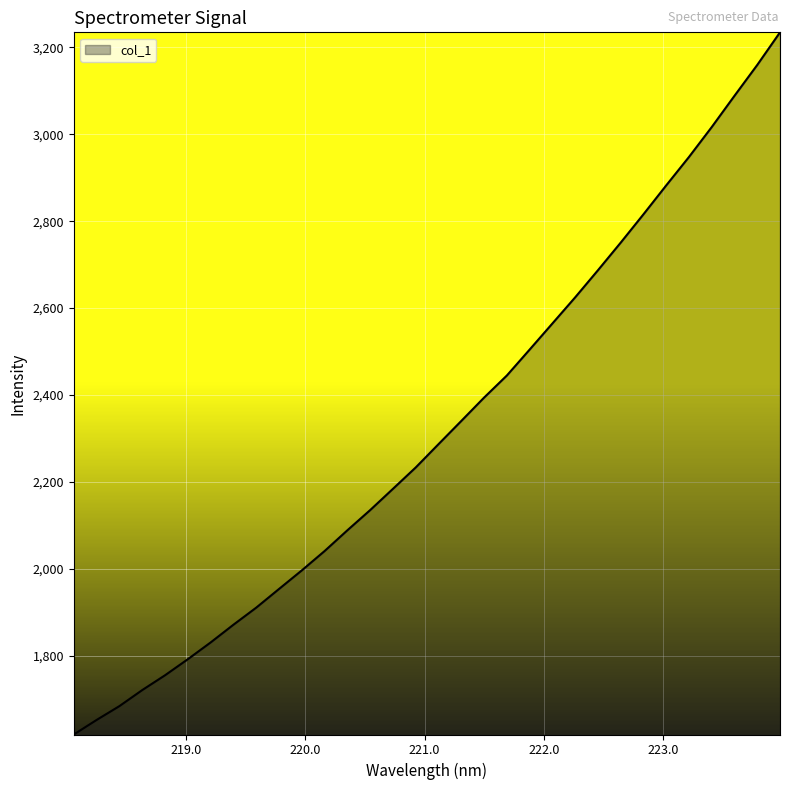

What is the greatest value displayed?

3234.9